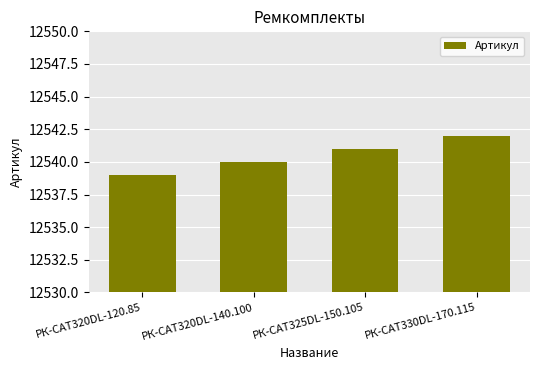

What is the ratio of the value at РК-CAT330DL-170.115 to the value at РК-CAT320DL-120.85?

1.0